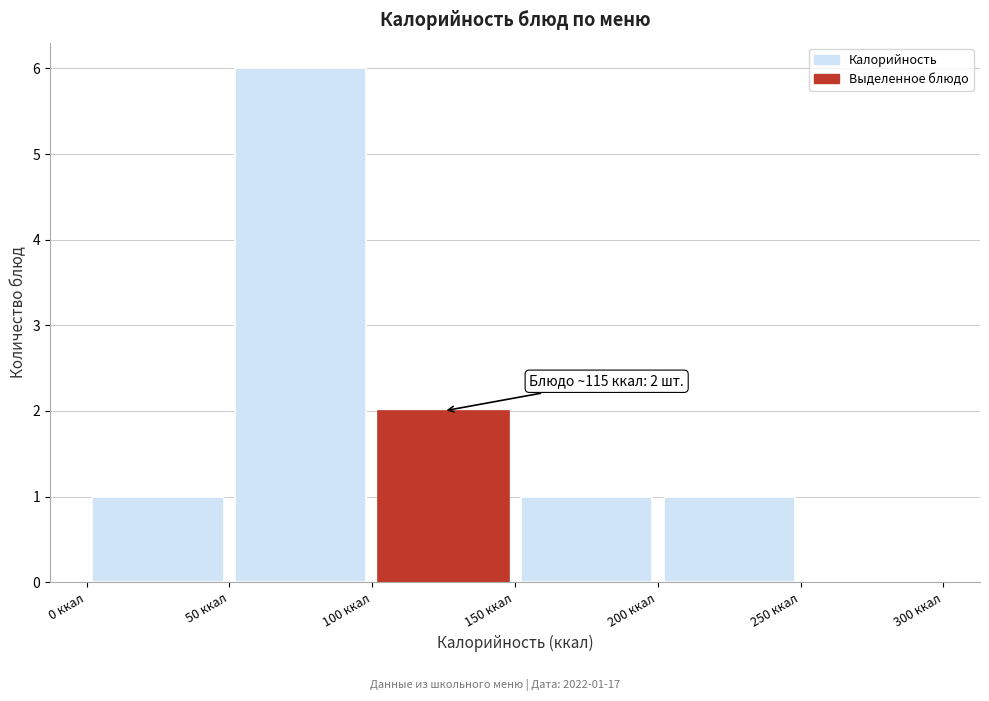

Over which range of the x-axis is the bar tallest?

50 to 100